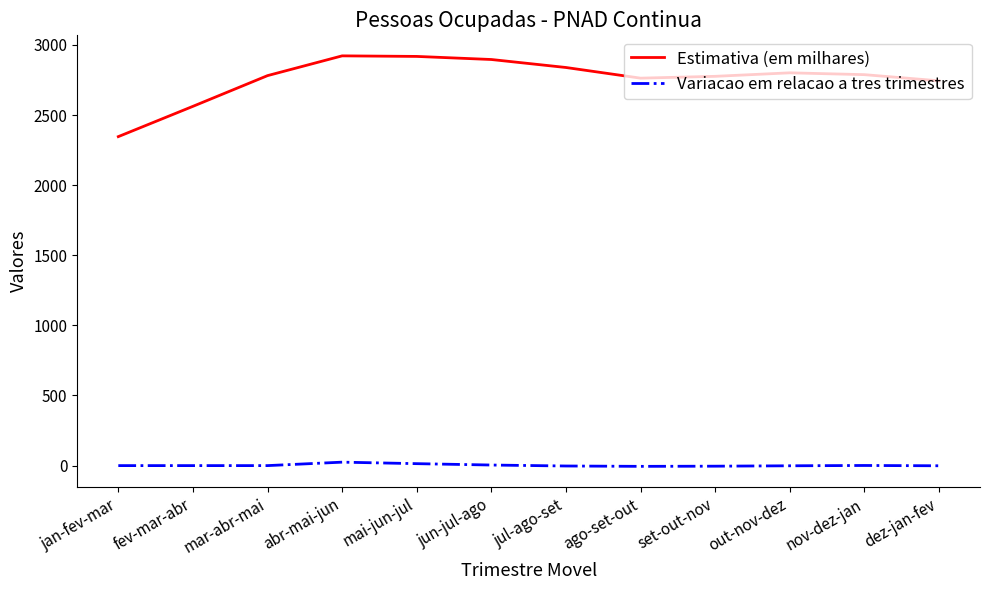

At ago-set-out, list the series in order from largest to smallest.

Estimativa (em milhares), Variacao em relacao a tres trimestres